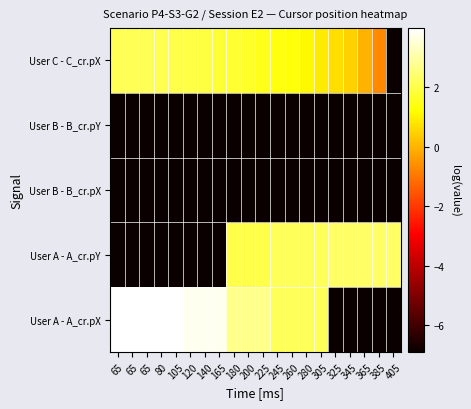

Reading left to right, list all the values displayed in this chart.

User A - A_cr.pX: 65=4.0	65=4.0	65=4.0	80=4.0	105=4.0	120=3.8	140=3.8	165=3.8	180=2.7	200=2.7	225=2.7	245=2.2	260=2.2	280=2.2	305=2.2	325=-6.9	345=-6.9	365=-6.9	385=-6.9	405=-6.9
User A - A_cr.pY: 65=-6.9	65=-6.9	65=-6.9	80=-6.9	105=-6.9	120=-6.9	140=-6.9	165=-6.9	180=2.0	200=2.0	225=2.0	245=2.2	260=2.2	280=2.2	305=2.2	325=2.3	345=2.3	365=2.3	385=2.3	405=2.3
User B - B_cr.pX: 65=-6.9	65=-6.9	65=-6.9	80=-6.9	105=-6.9	120=-6.9	140=-6.9	165=-6.9	180=-6.9	200=-6.9	225=-6.9	245=-6.9	260=-6.9	280=-6.9	305=-6.9	325=-6.9	345=-6.9	365=-6.9	385=-6.9	405=-6.9
User B - B_cr.pY: 65=-6.9	65=-6.9	65=-6.9	80=-6.9	105=-6.9	120=-6.9	140=-6.9	165=-6.9	180=-6.9	200=-6.9	225=-6.9	245=-6.9	260=-6.9	280=-6.9	305=-6.9	325=-6.9	345=-6.9	365=-6.9	385=-6.9	405=-6.9
User C - C_cr.pX: 65=2.1	65=2.1	65=2.1	80=2.1	105=2.0	120=2.0	140=1.9	165=1.8	180=1.7	200=1.7	225=1.5	245=1.4	260=1.3	280=1.1	305=0.9	325=0.7	345=0.5	365=-0.0	385=-0.7	405=-6.9